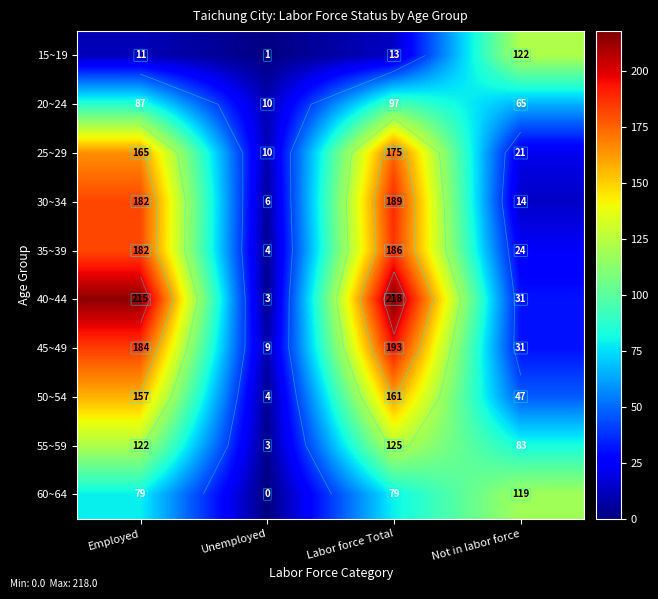

What is the total value across all series at Not in labor force?

557